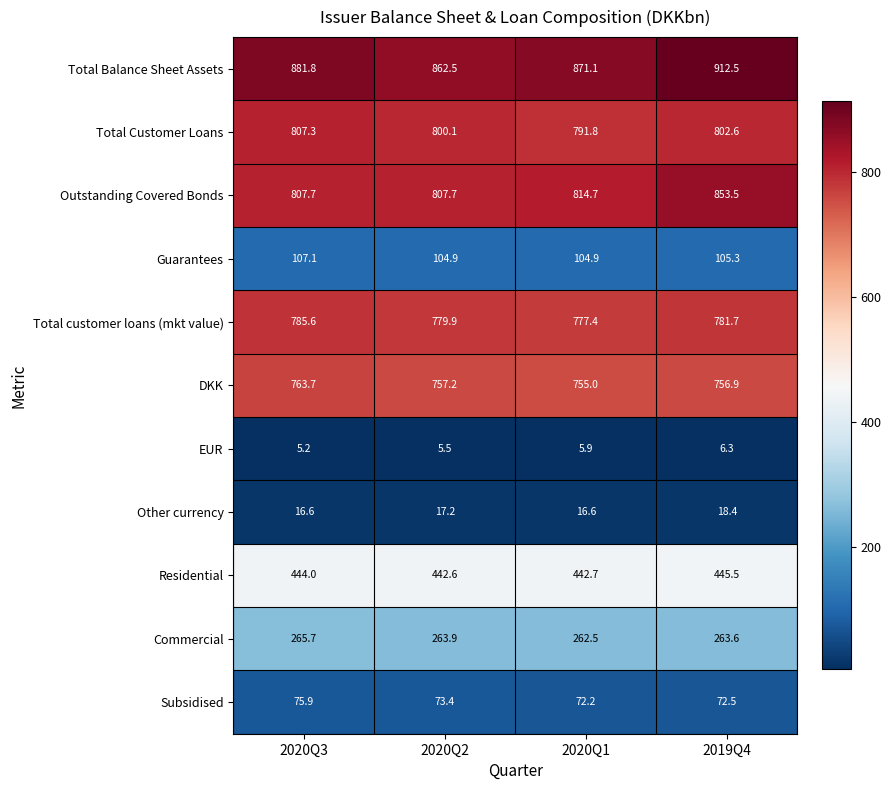

True or false: Commercial has a value of 265.7 at 2020Q3.

True